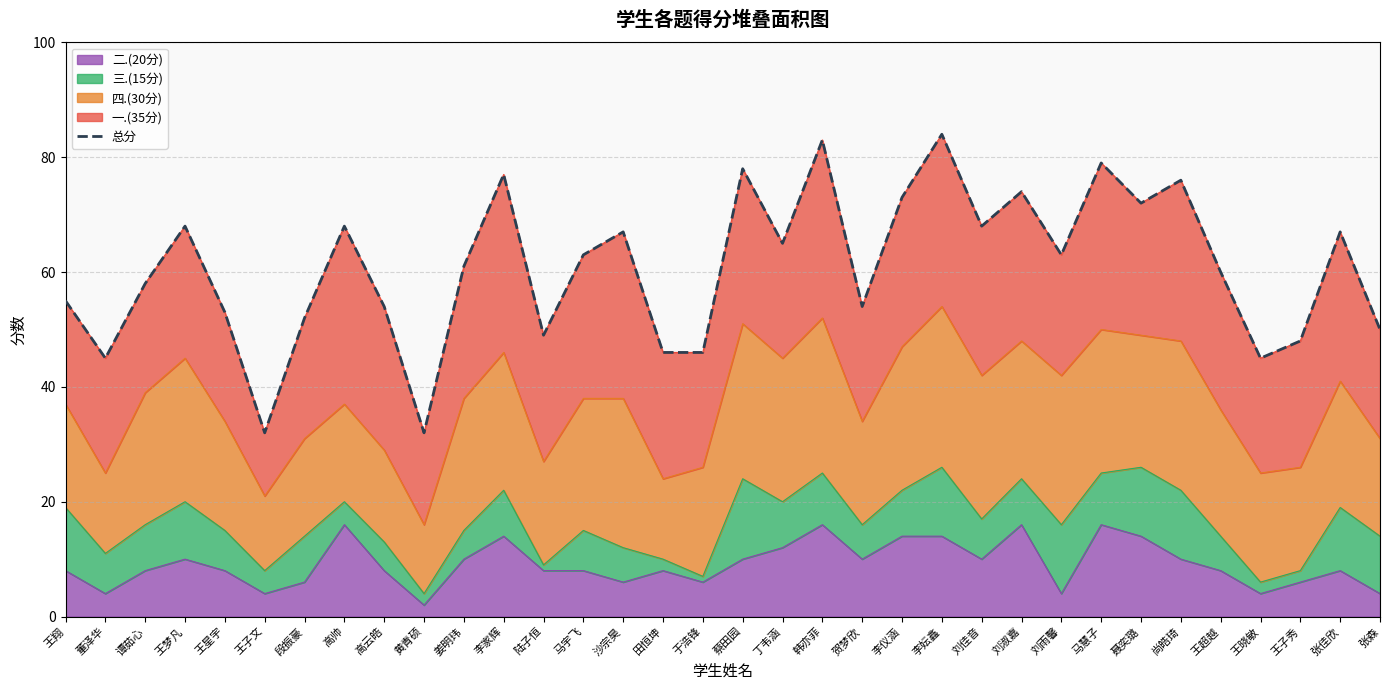

What is the value of the 4th point from the left?

68